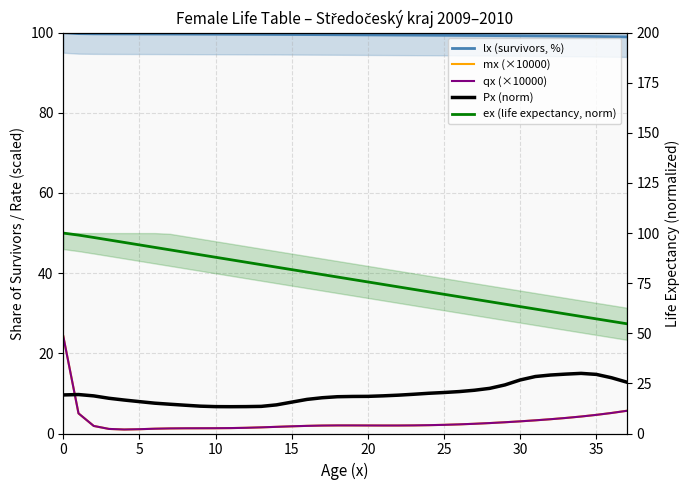

Is this an area chart (filled region under the line)?

No